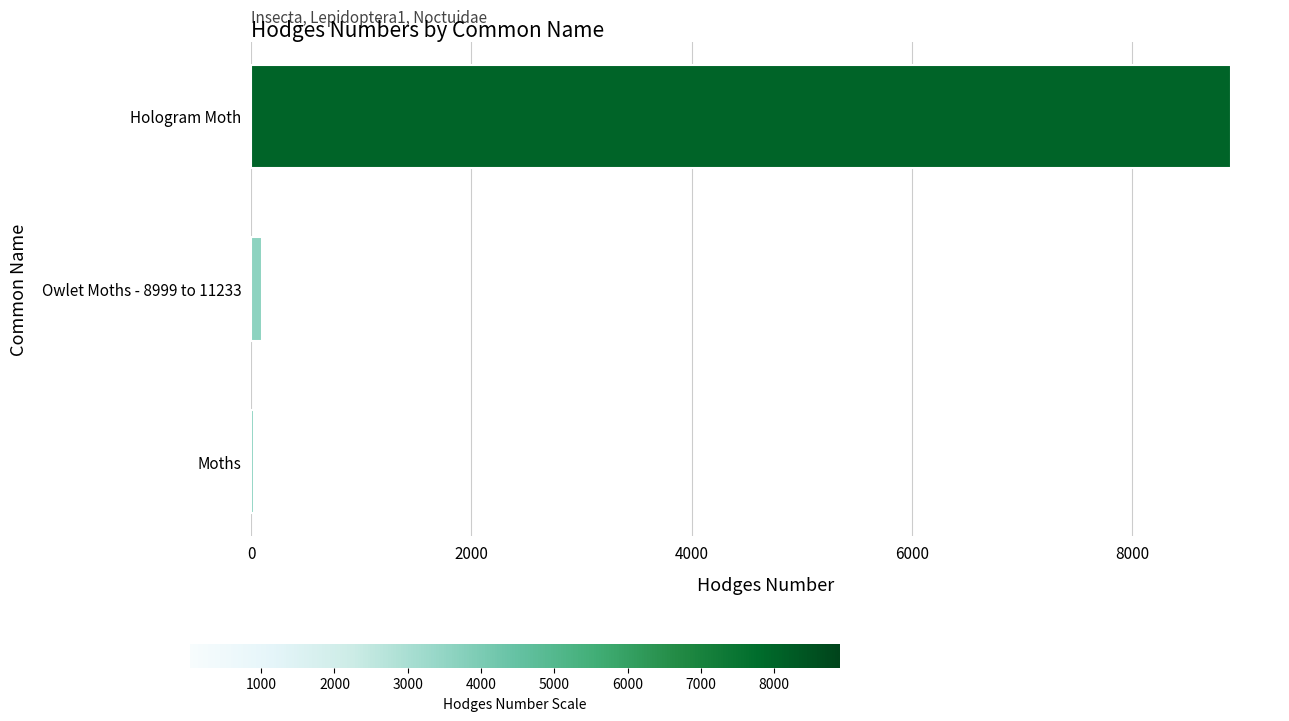

Where is the data nearest to the value 4463?

Owlet Moths - 8999 to 11233